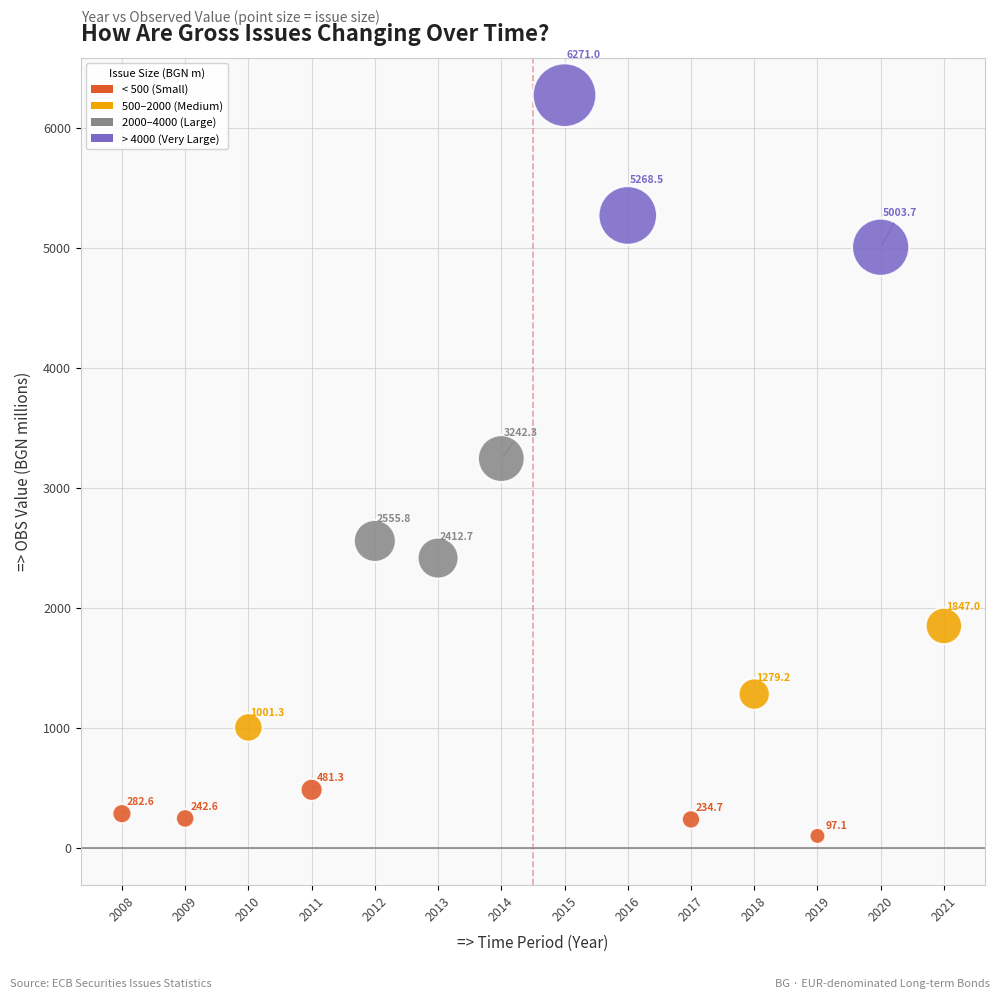

What is the range of X values (max minus min)?

13.0